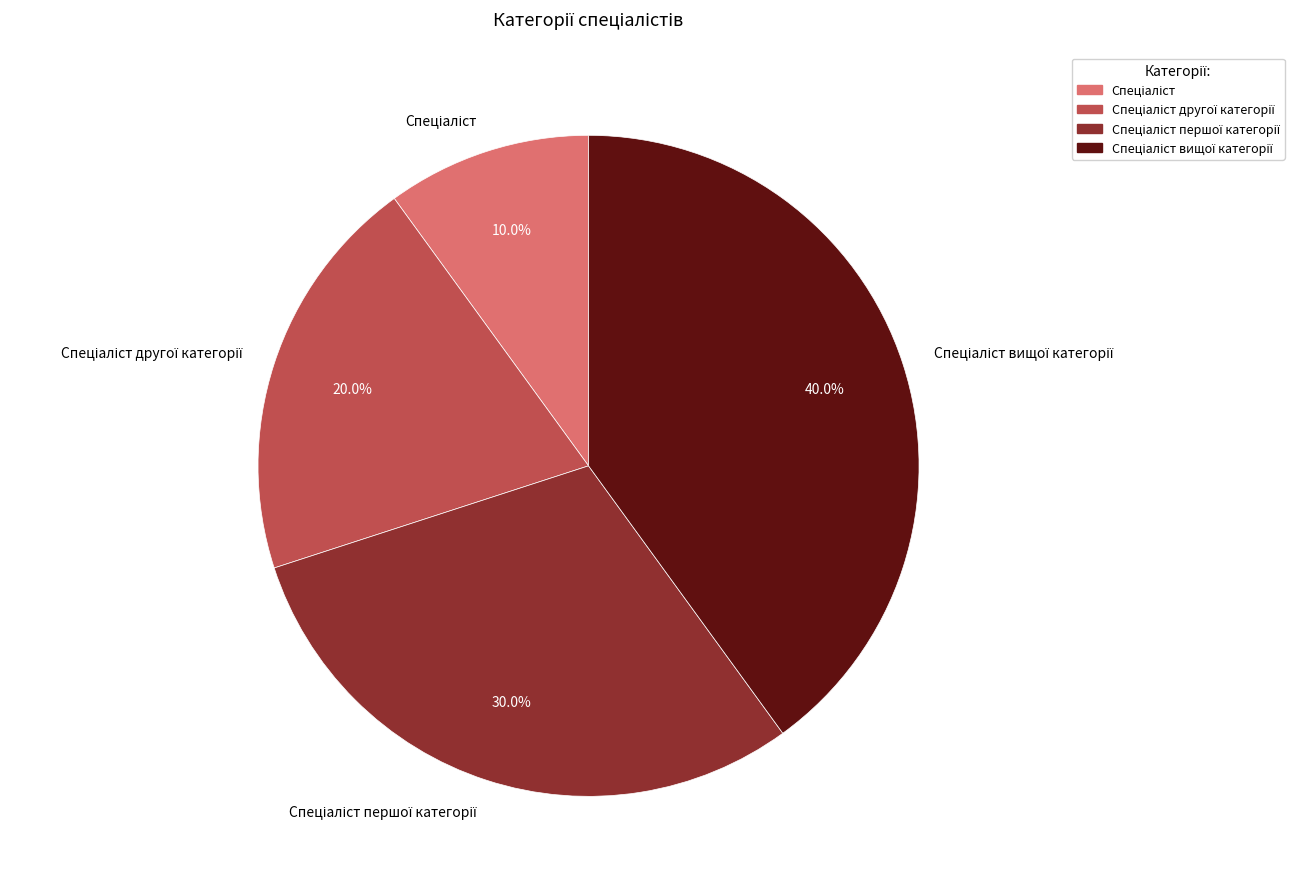

Does any single category account for the majority?

No